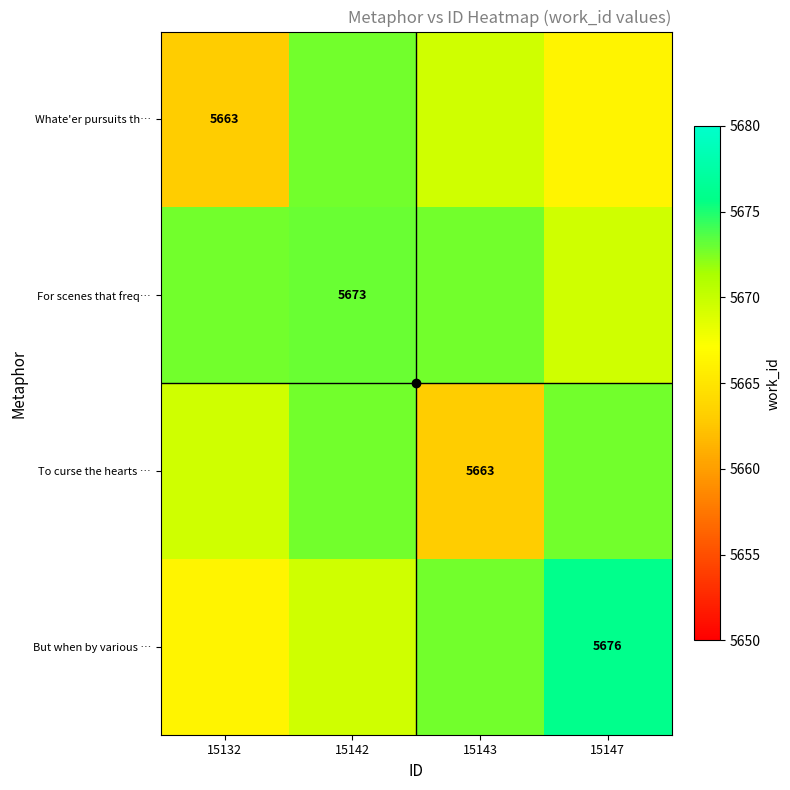

At which label does To curse the hearts … reach its minimum?

15143